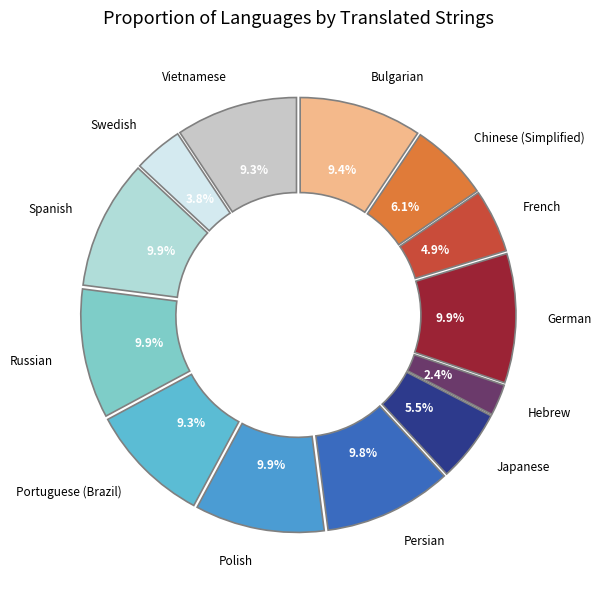

To the nearest percent, what is the difference between the largest and smallest slice percentages?

8%